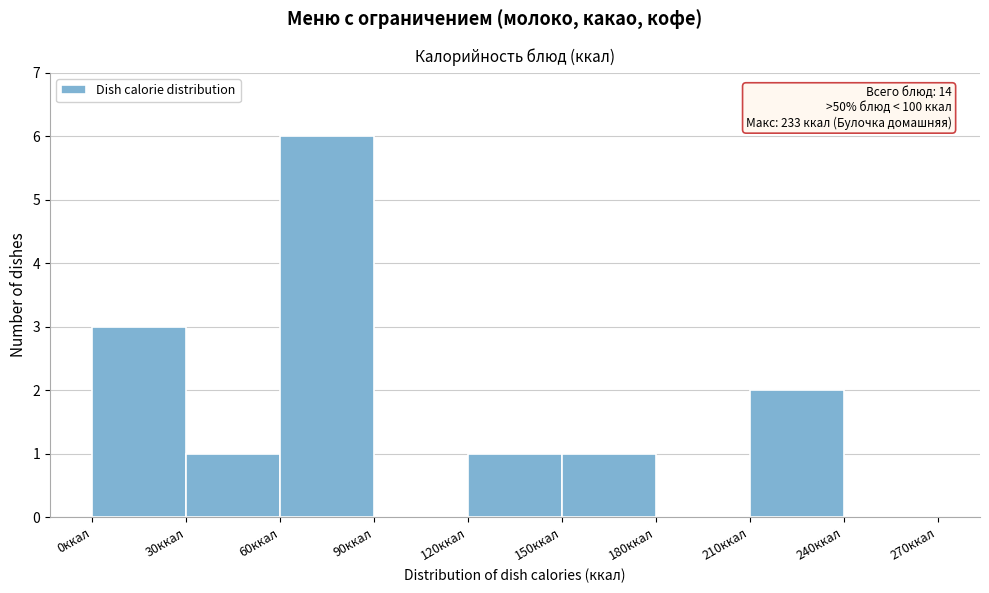

Over which range of the x-axis is the bar tallest?

60 to 90